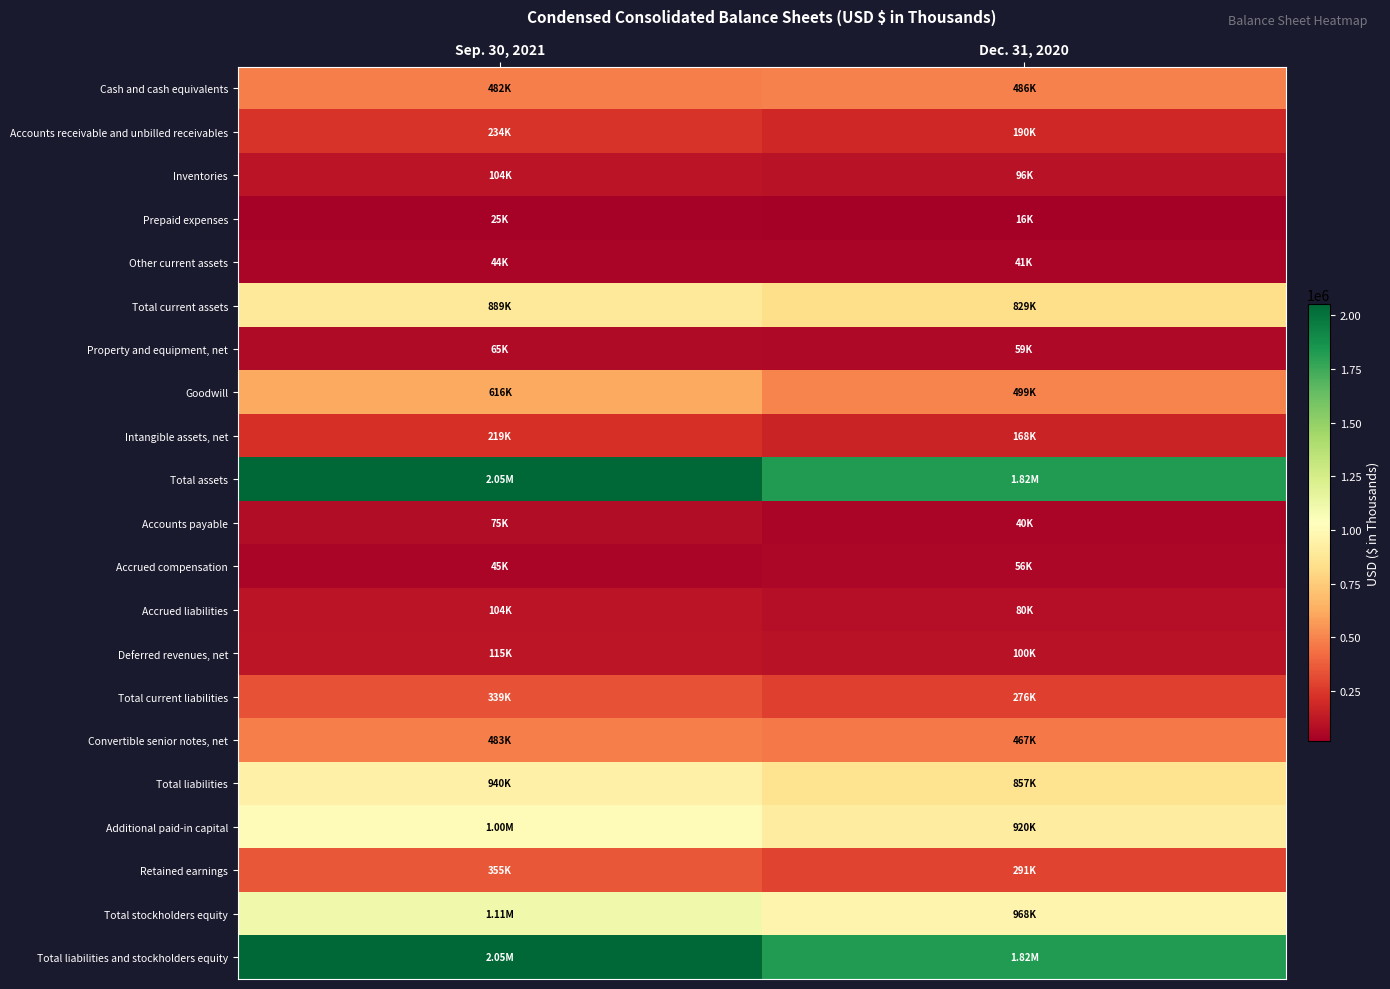

At which category is the sum across all series the highest?

Sep. 30, 2021